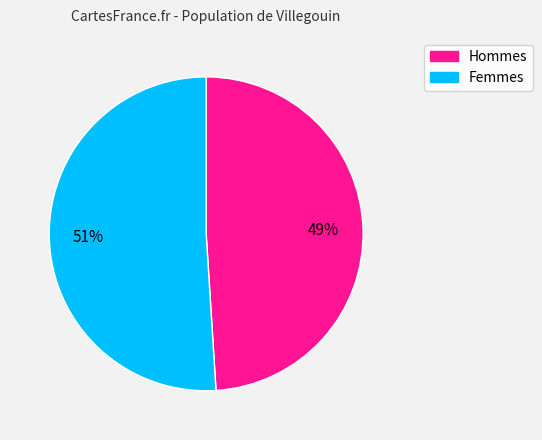

To the nearest percent, what is the average slice percentage?

50%